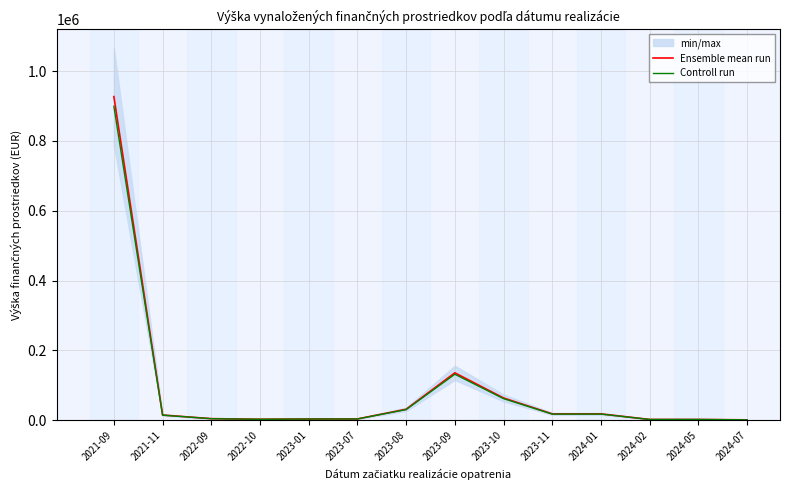

True or false: Controll run and Ensemble mean run intersect in this chart.

False